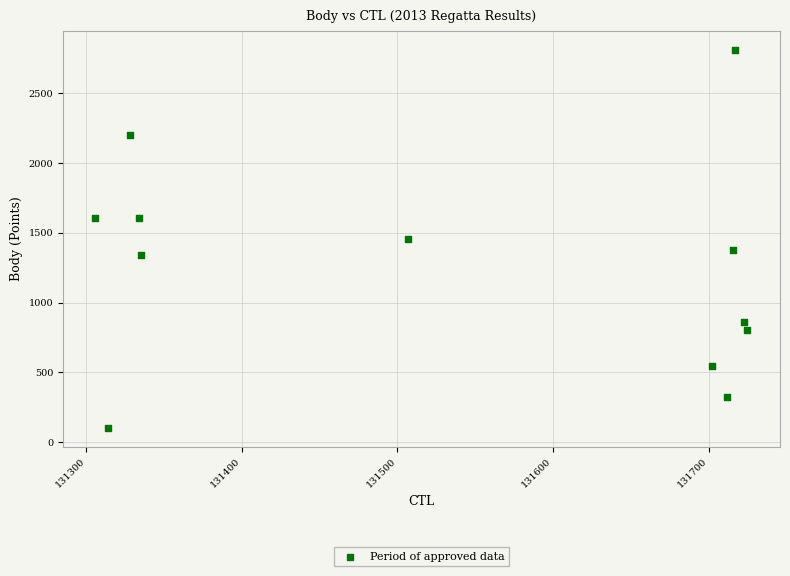

What is the average Y value?

1253